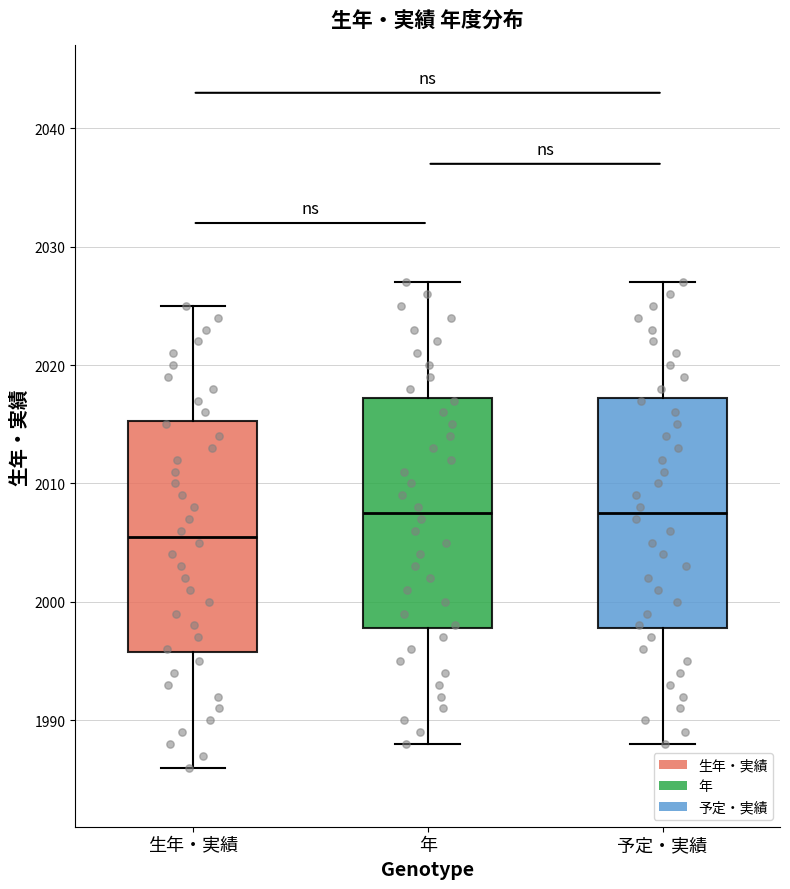

Reading left to right, read every box against the y-axis: the position of its median line, the range the box covers, and the ends of its whiskers. The values are not printed on the chart, so give them approximately, as read against the axis.

生年・実績: median 2006, box 1996 to 2015, whiskers 1986 to 2025
年: median 2008, box 1998 to 2017, whiskers 1988 to 2027
予定・実績: median 2008, box 1998 to 2017, whiskers 1988 to 2027